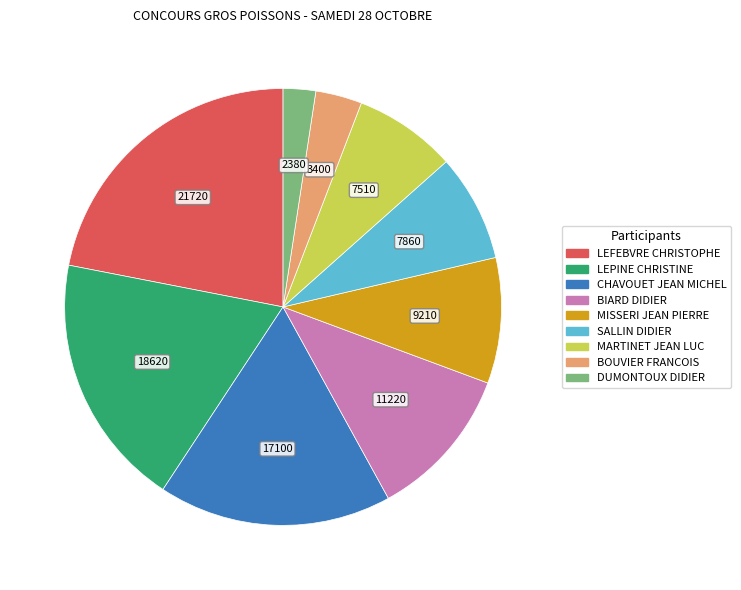

Does any single category account for the majority?

No